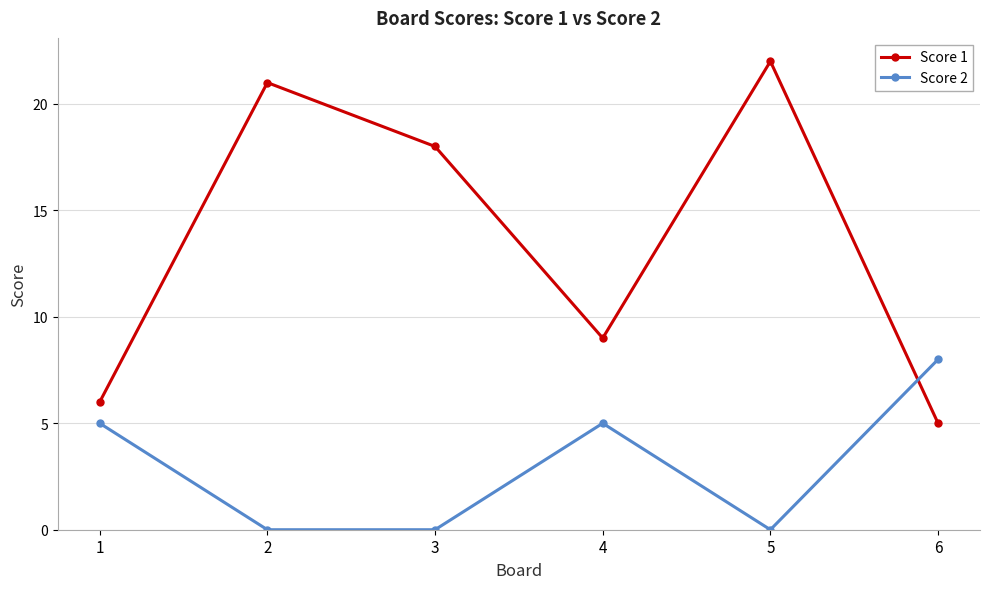

Reading left to right, what are all the values shown in this chart?

Score 1: 1=6	2=21	3=18	4=9	5=22	6=5
Score 2: 1=5	2=0	3=0	4=5	5=0	6=8